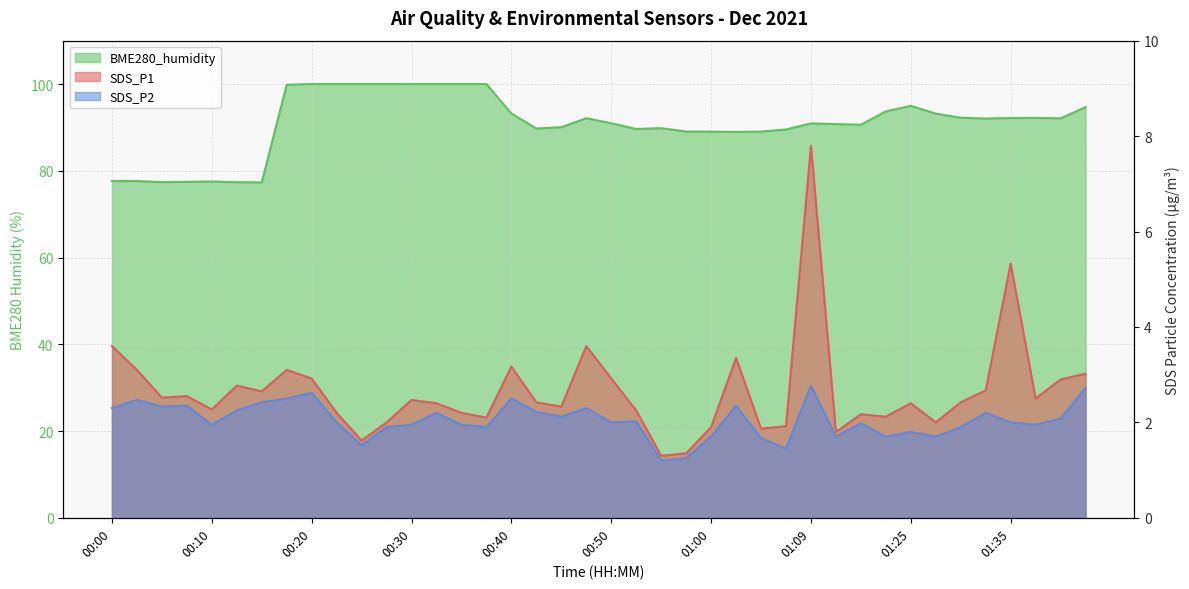

How many interior local valleys does the SDS_P1 series have?

12